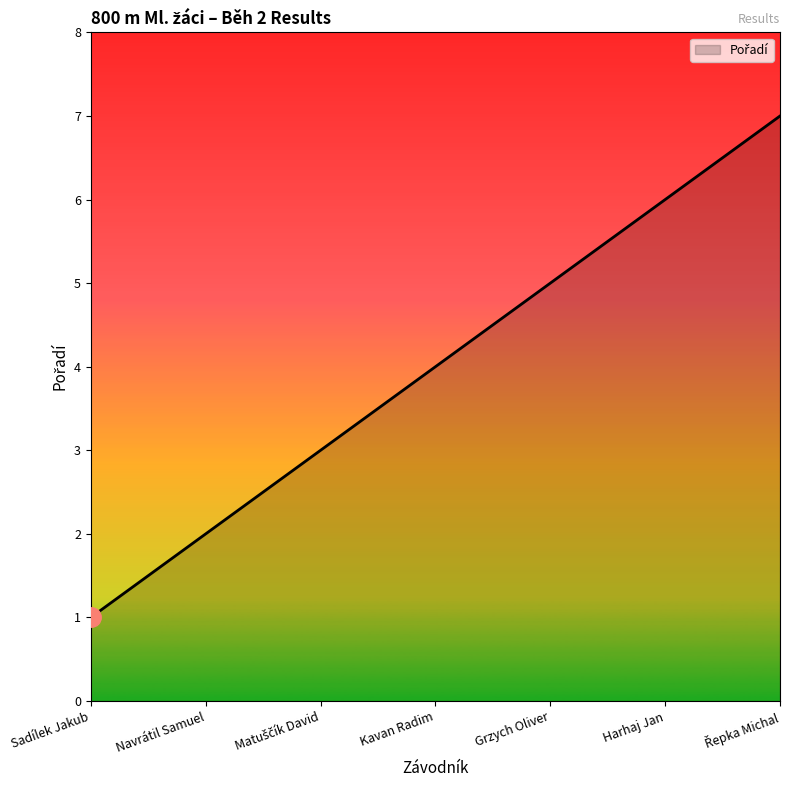

Where is the data nearest to the value 4?

Kavan Radim